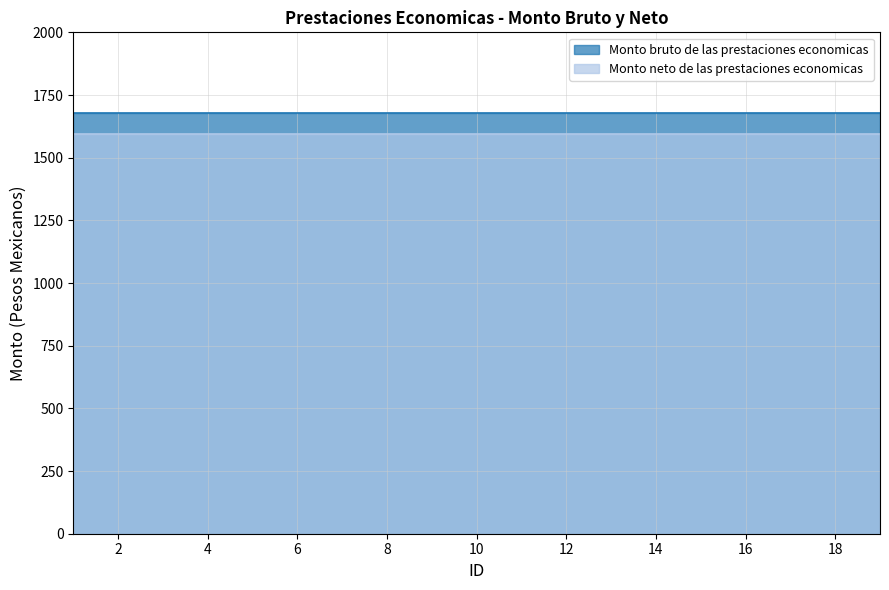

List the series in order of their peak value, highest first.

Monto bruto de las prestaciones economicas, Monto neto de las prestaciones economicas